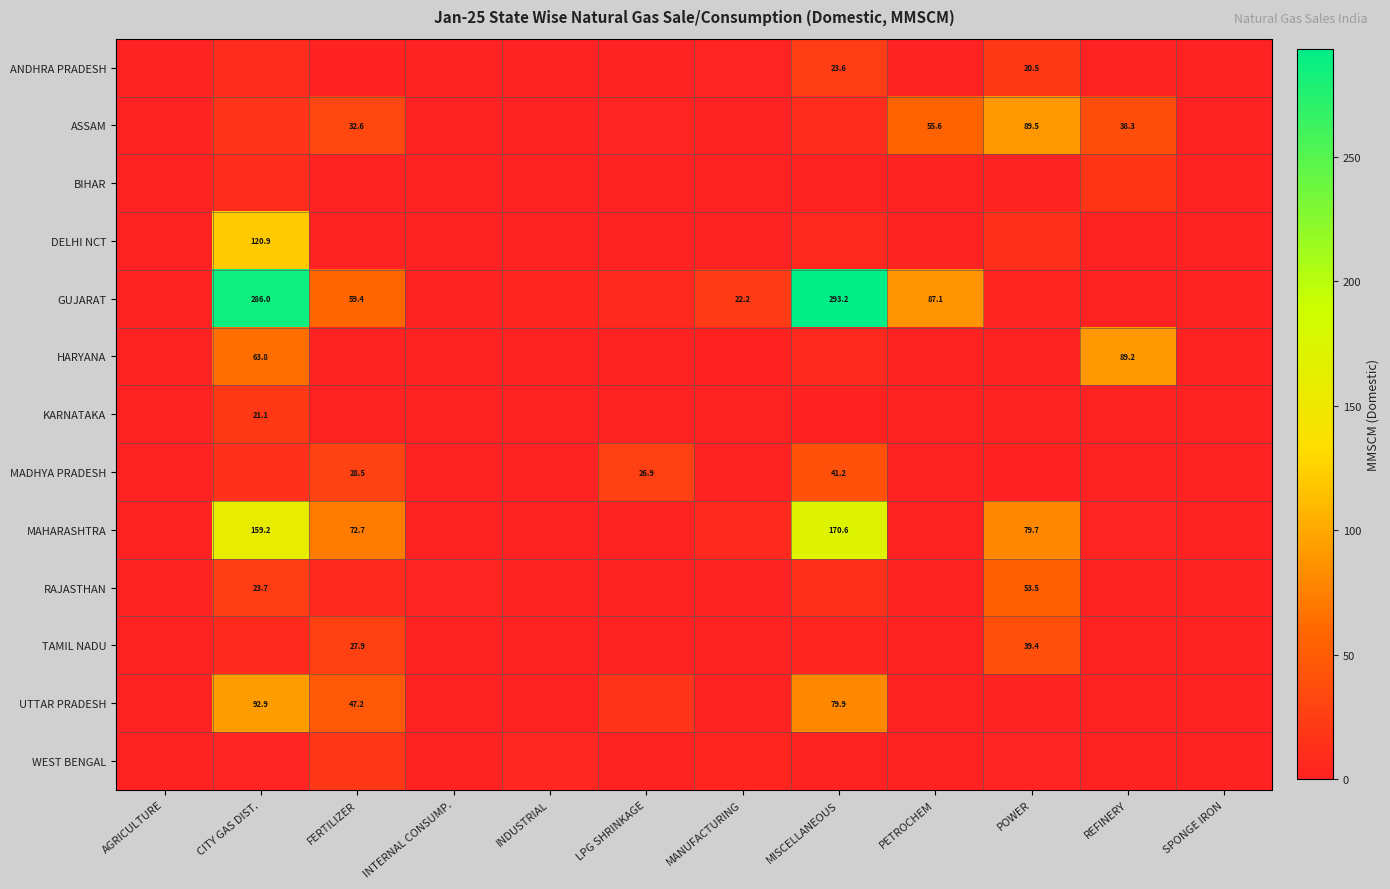

What is the difference between the maximum and minimum values in the GUJARAT series?

293.2